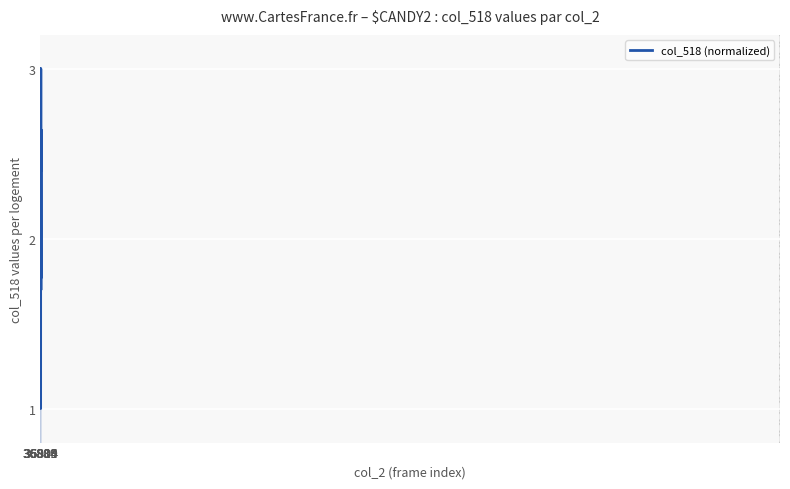

What is the minimum value shown in the chart?

1.0